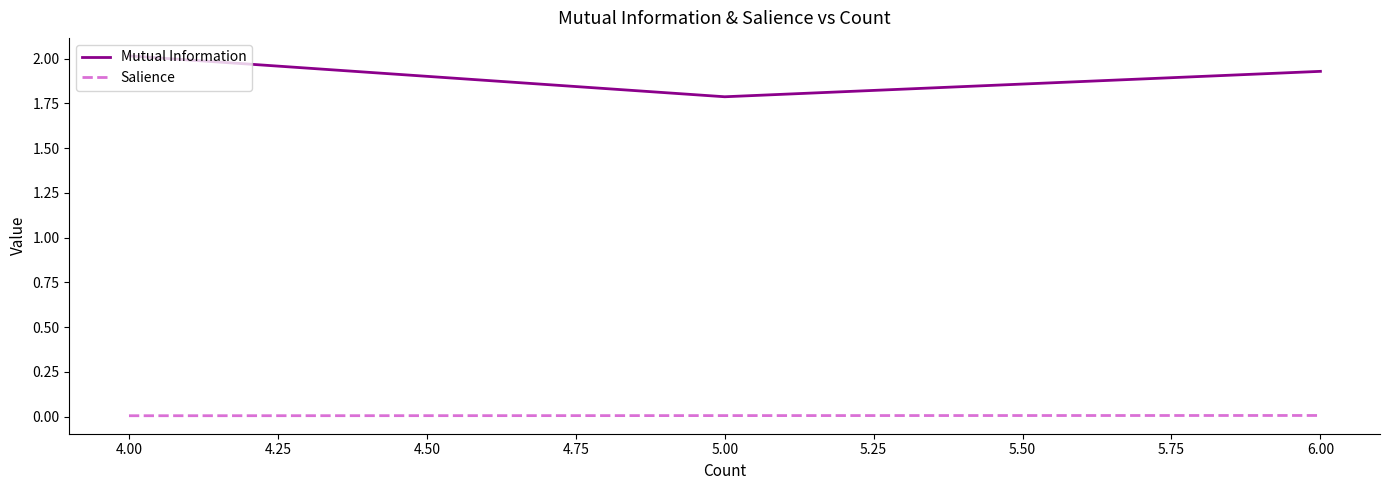

Which series changed the most between 4.00 and 5.00?

Mutual Information